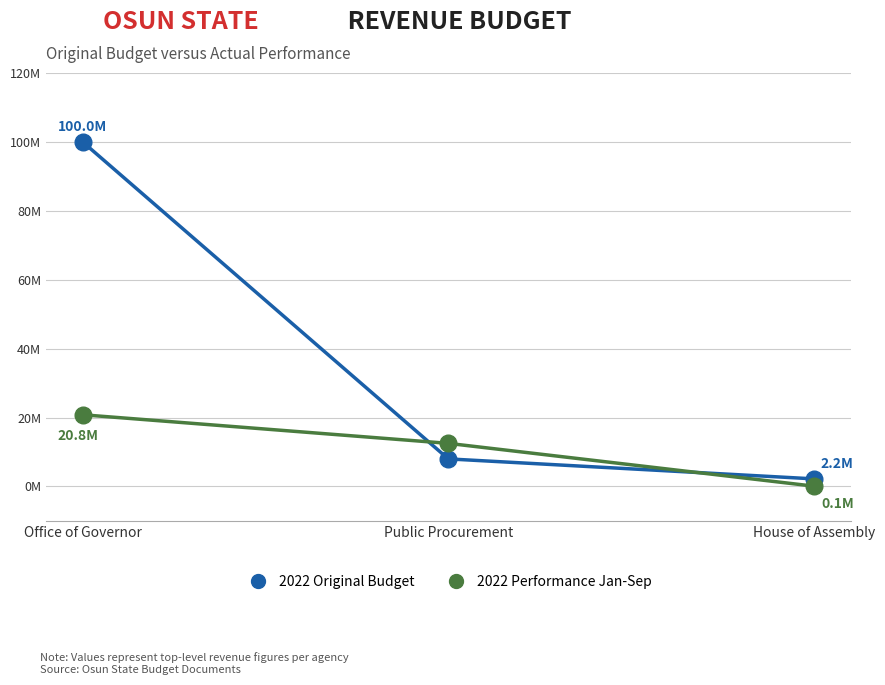

At which category is the sum across all series the highest?

Office of Governor